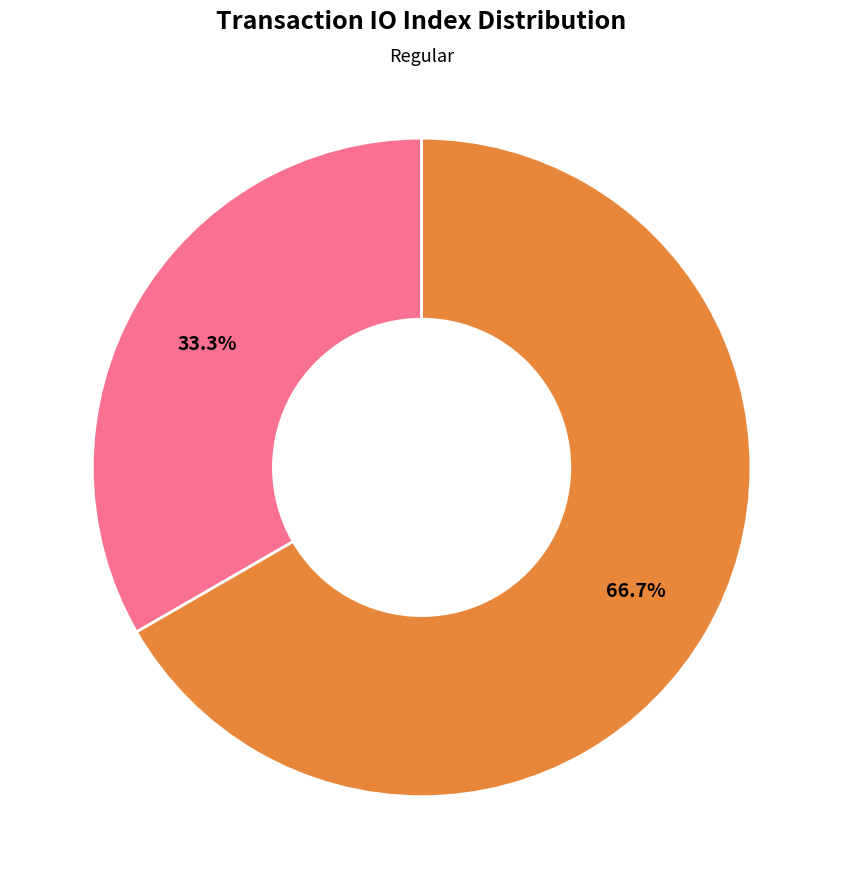

To the nearest percent, what is the difference between the largest and smallest slice percentages?

33%